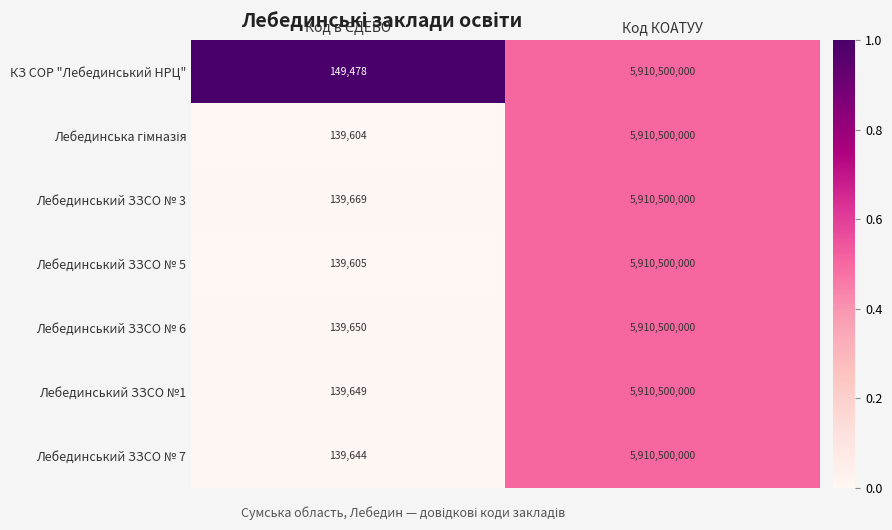

What is the maximum value shown in the chart?

5910500000